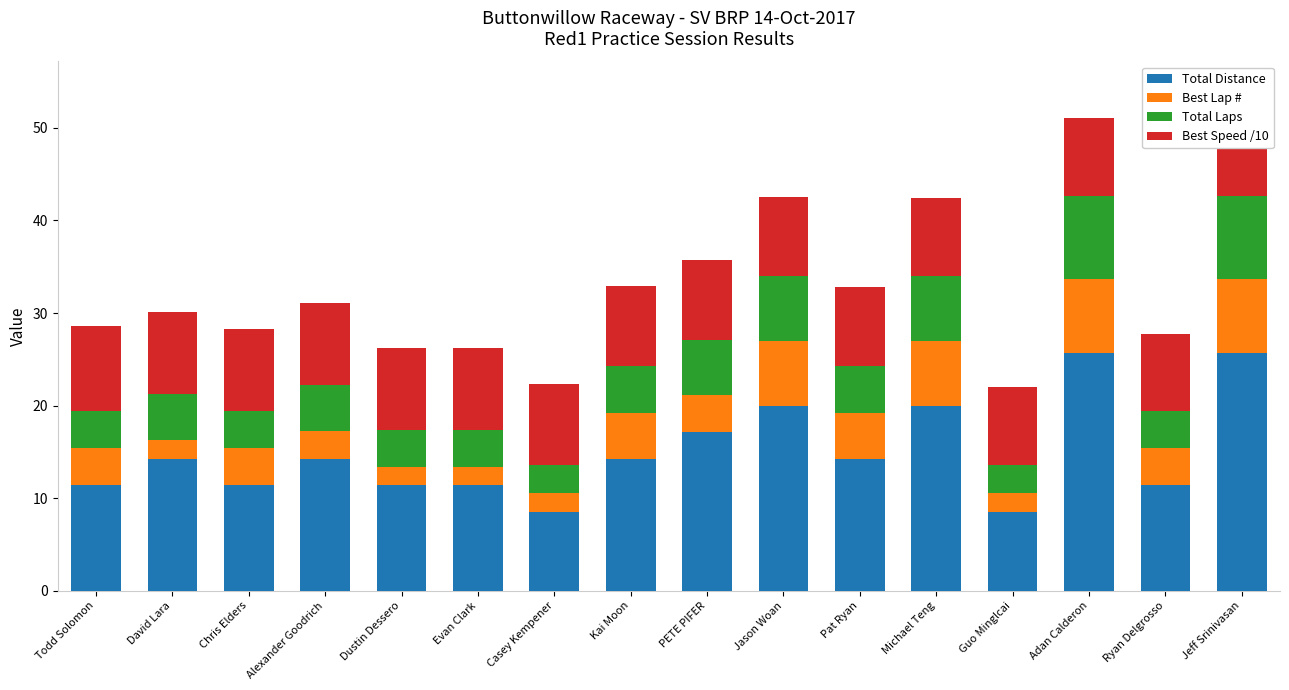

What position from the right is Dustin Dessero?

12